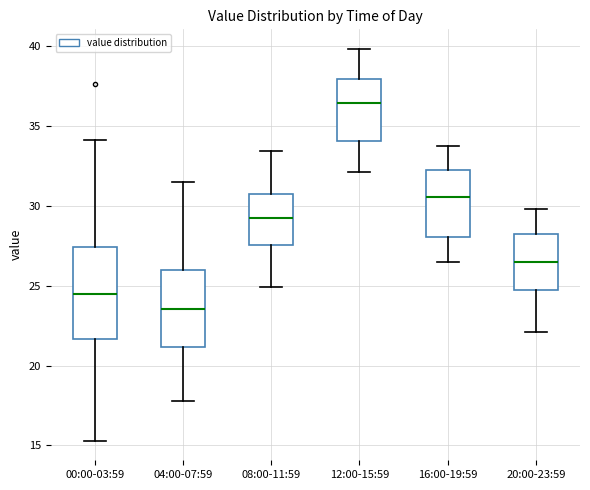

Reading left to right, read every box against the y-axis: the position of its median line, the range the box covers, and the ends of its whiskers. The values are not printed on the chart, so give them approximately, as read against the axis.

00:00-03:59: median 24.5, box 21.5 to 27.5, whiskers 15.5 to 34.0
04:00-07:59: median 23.5, box 21.0 to 26.0, whiskers 18.0 to 31.5
08:00-11:59: median 29.5, box 27.5 to 31.0, whiskers 25.0 to 33.5
12:00-15:59: median 36.5, box 34.0 to 38.0, whiskers 32.0 to 40.0
16:00-19:59: median 30.5, box 28.0 to 32.0, whiskers 26.5 to 33.5
20:00-23:59: median 26.5, box 24.5 to 28.0, whiskers 22.0 to 30.0